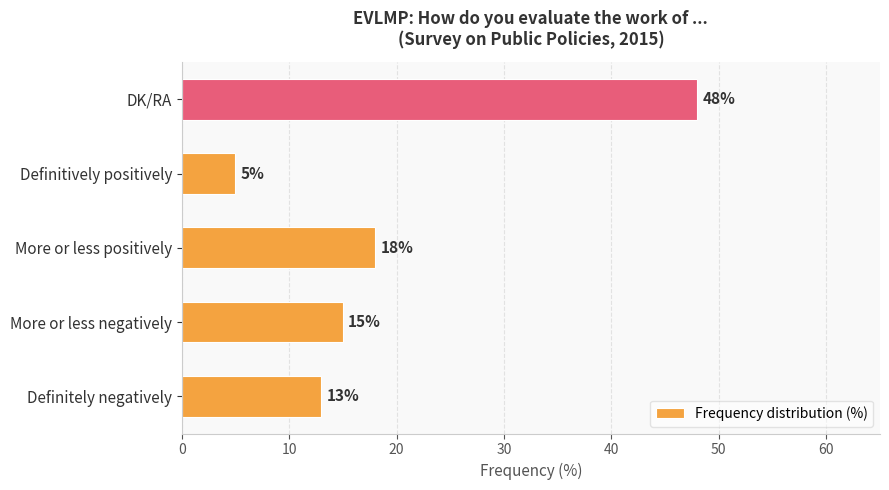

Approximately how many times larger is the value at Definitely negatively compared to Definitively positively?

2.6